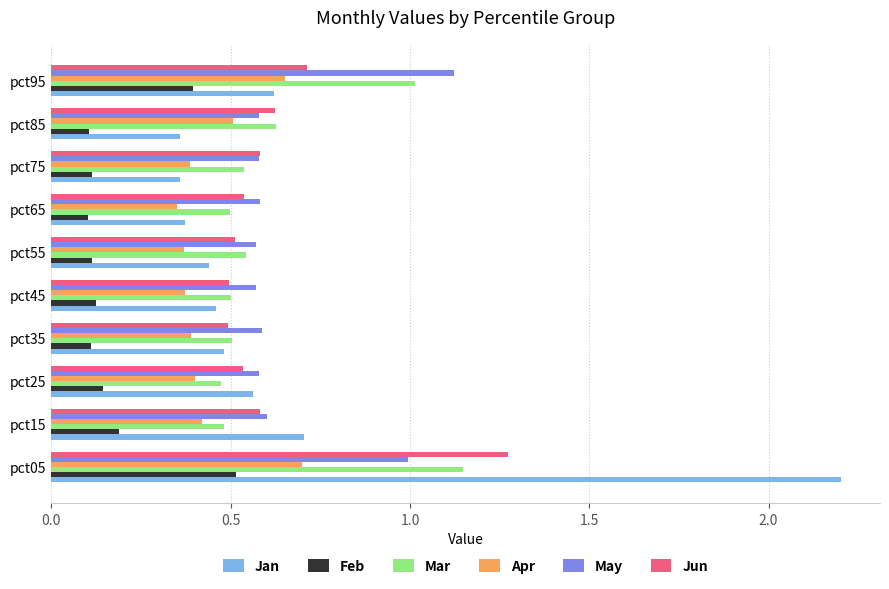

Which series changed the most between pct35 and pct95?

May